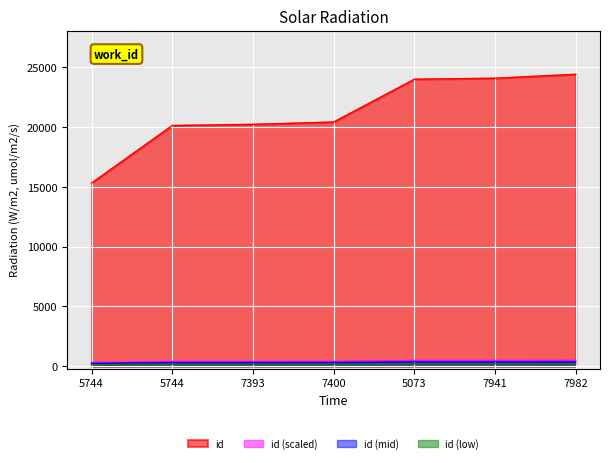

Reading left to right, list all the values displayed in this chart.

5744=15304	5744=20116	7393=20211	7400=20406	5073=23984	7941=24065	7982=24395